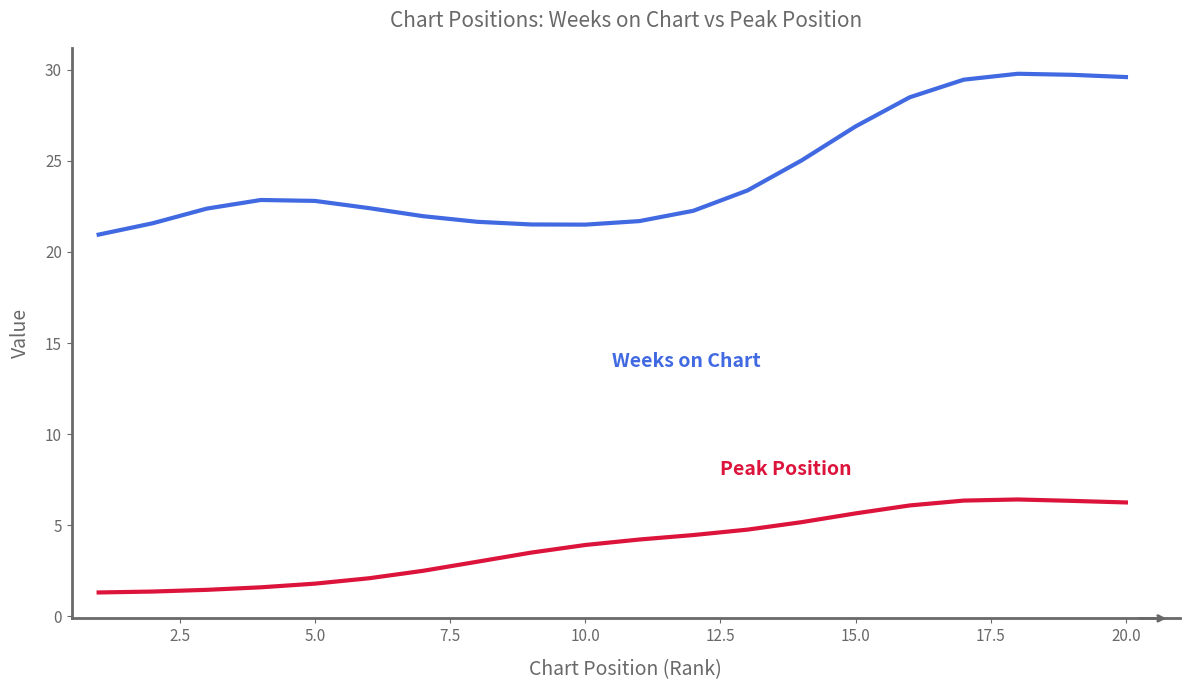

What is the smallest value displayed?

1.3